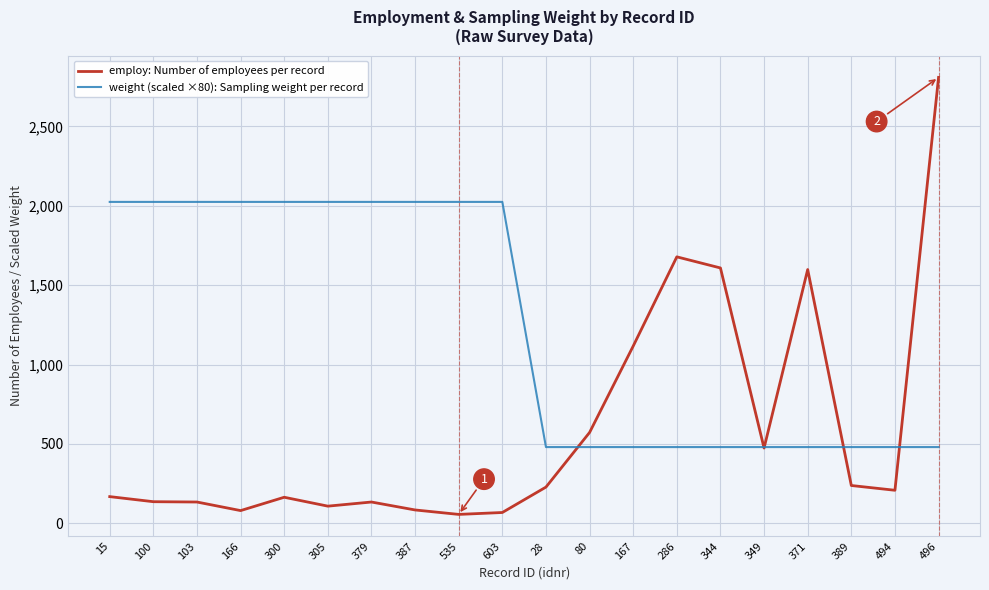

True or false: employ: Number of employees per record has more than 1 interior local peaks.

True